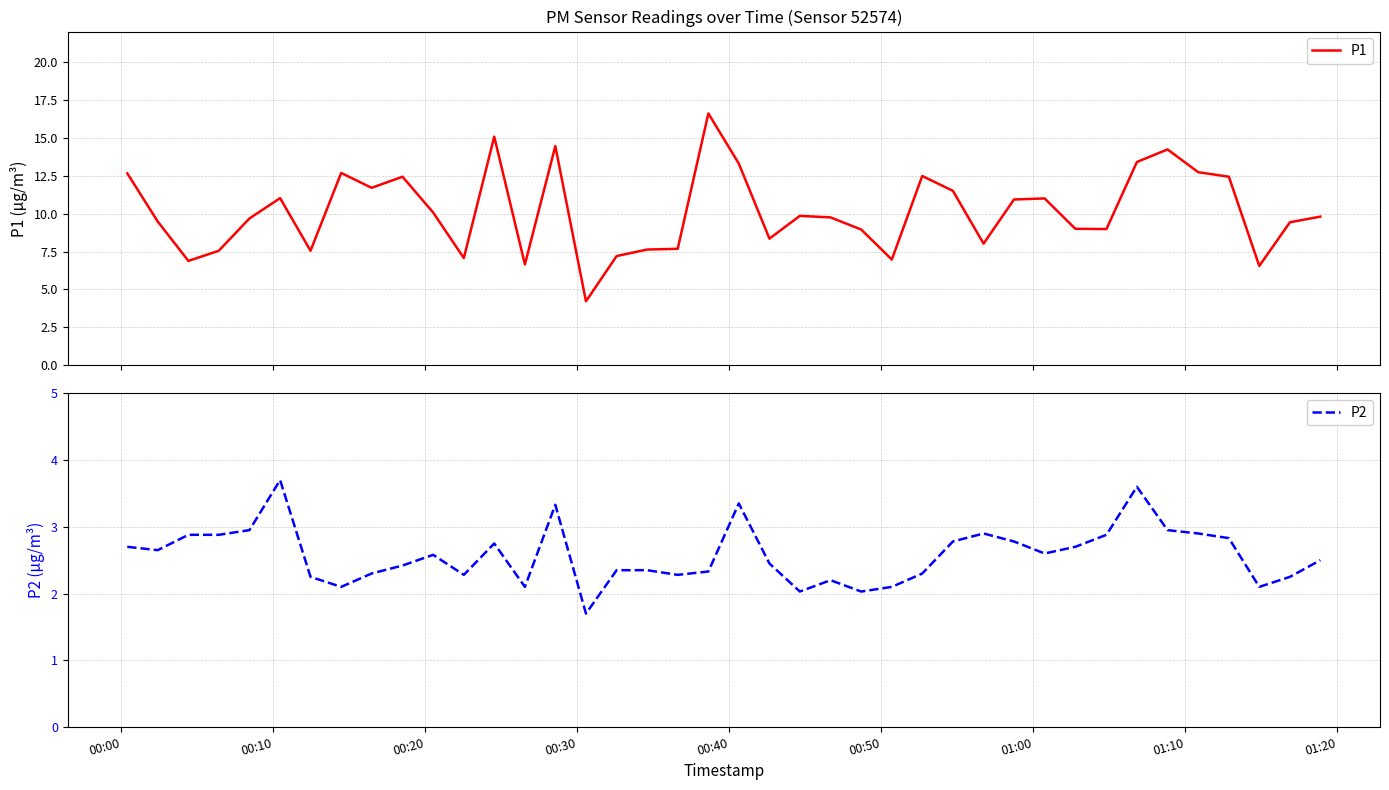

True or false: P2 has a value of 3.0 at 23.

False